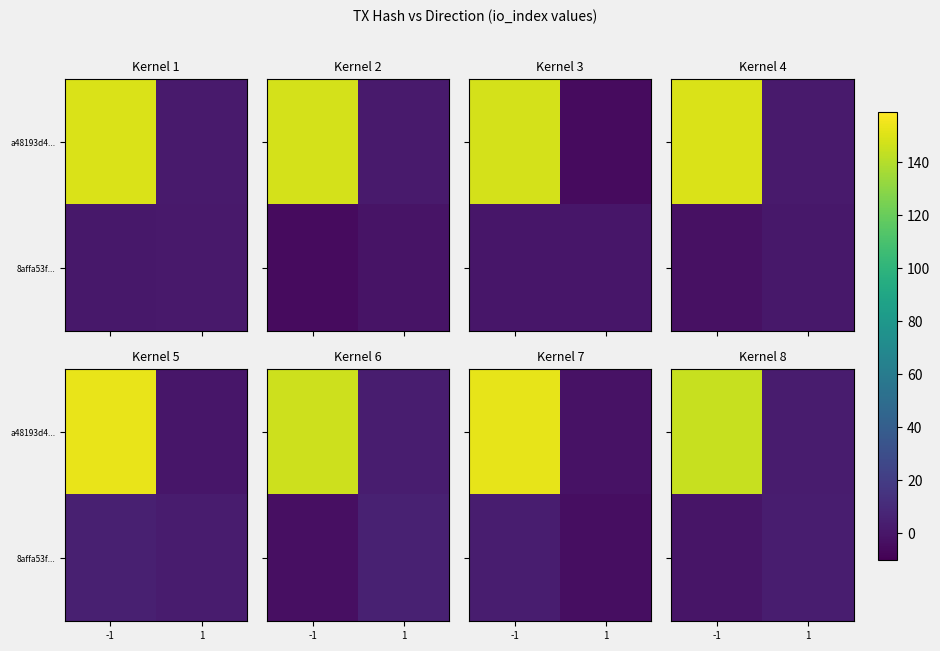

Which label corresponds to the largest value in the chart?

-1